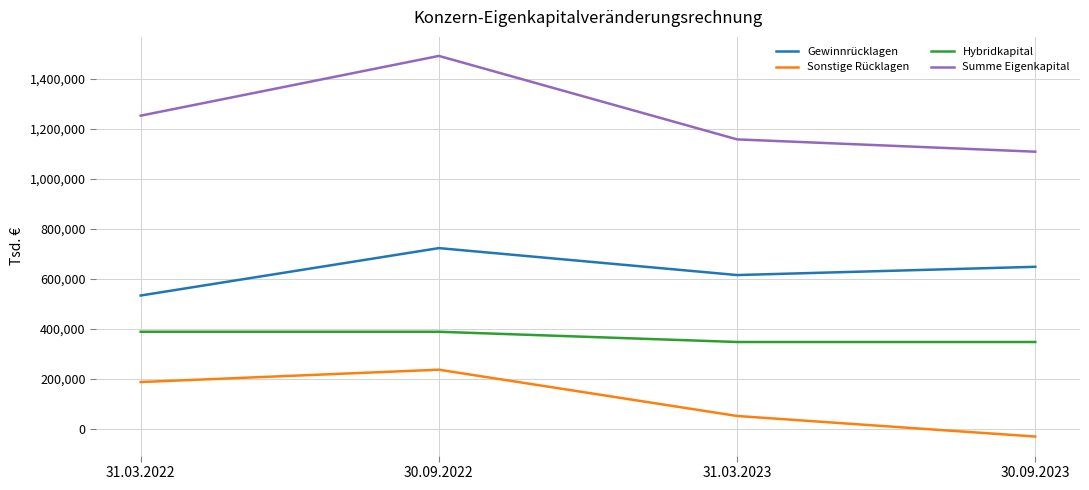

What are all the series names shown in the legend?

Gewinnrücklagen, Sonstige Rücklagen, Hybridkapital, Summe Eigenkapital